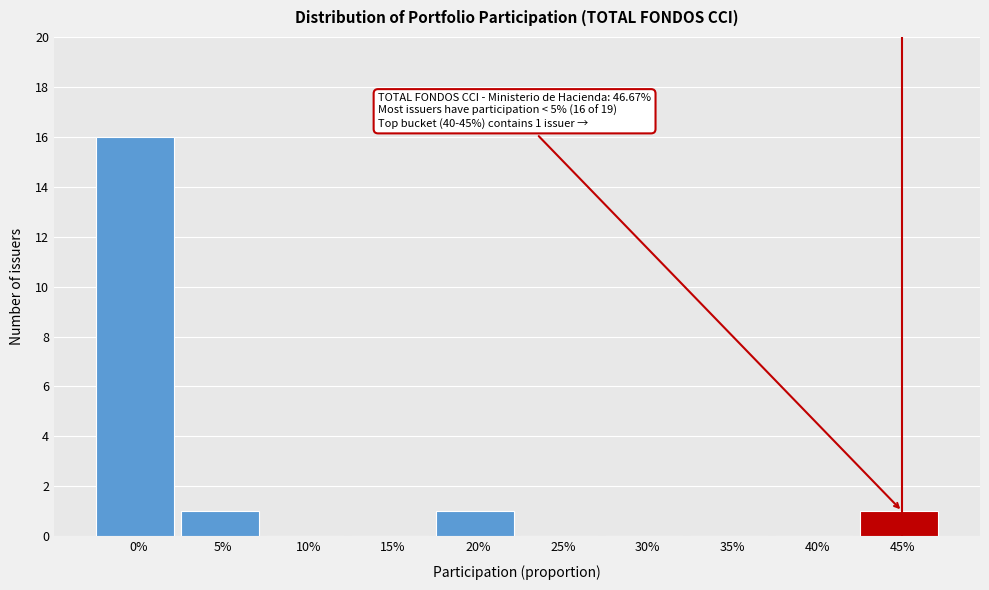

Reading left to right, transcribe all the data shown in this chart.

0%=16	5%=1	10%=0	15%=0	20%=1	25%=0	30%=0	35%=0	40%=0	45%=1